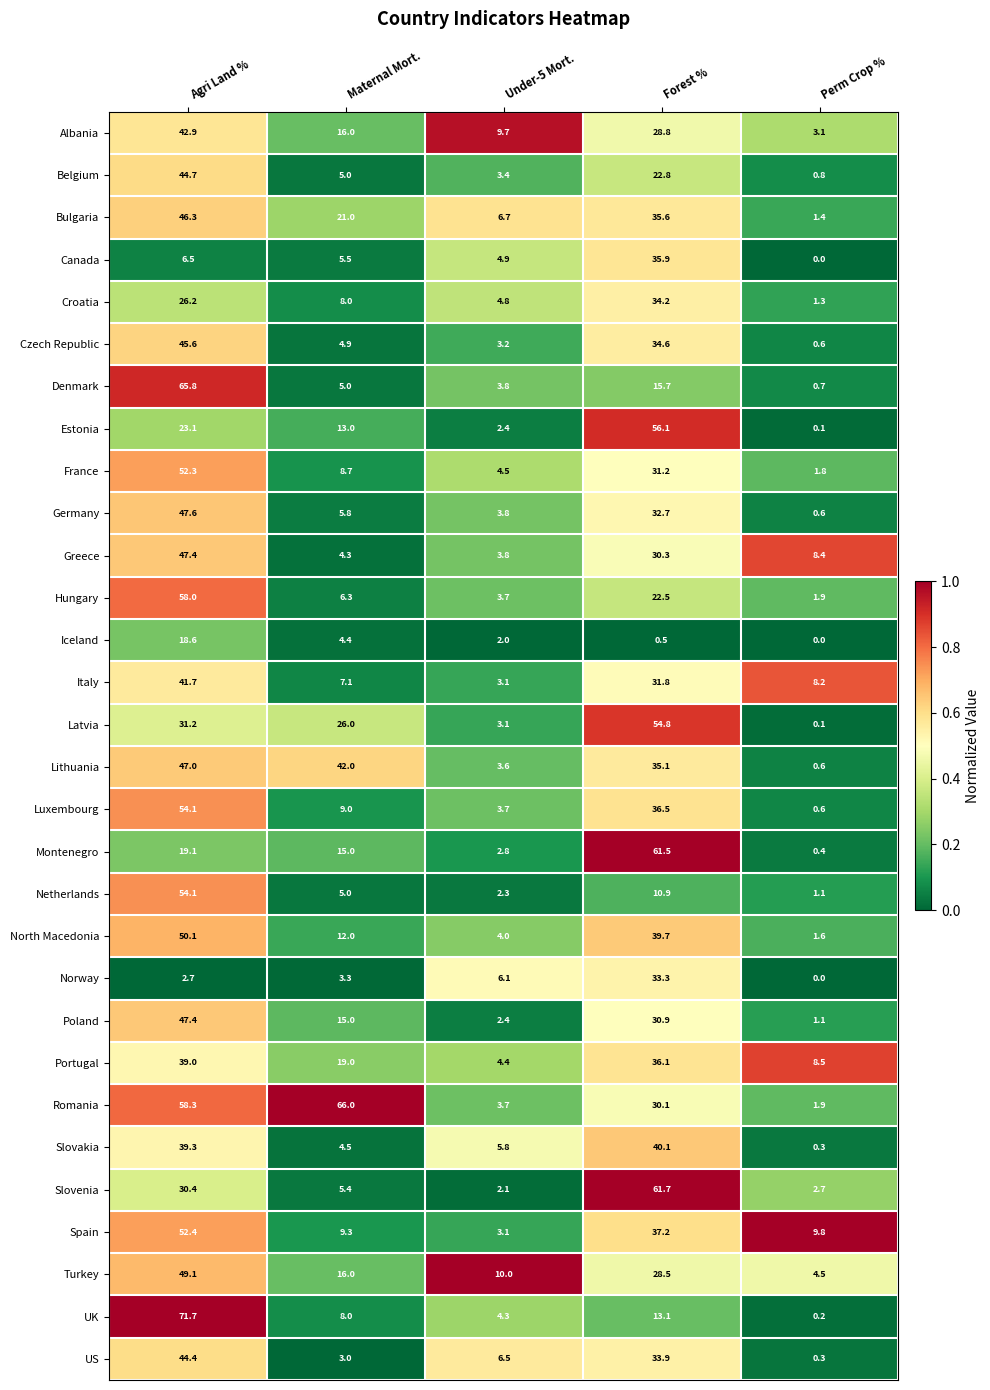

List the labels in order of Hungary value, smallest first.

Perm Crop %, Under-5 Mort., Maternal Mort., Forest %, Agri Land %